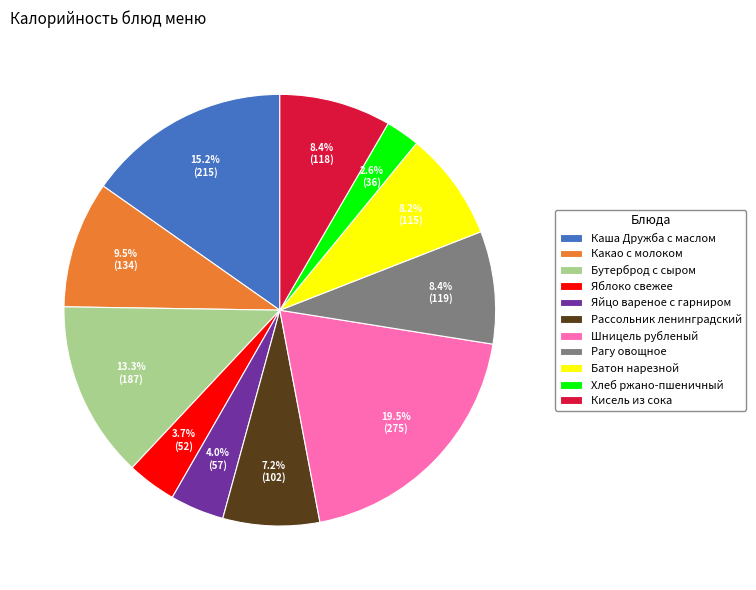

Which slice is the smallest?

Хлеб ржано-пшеничный